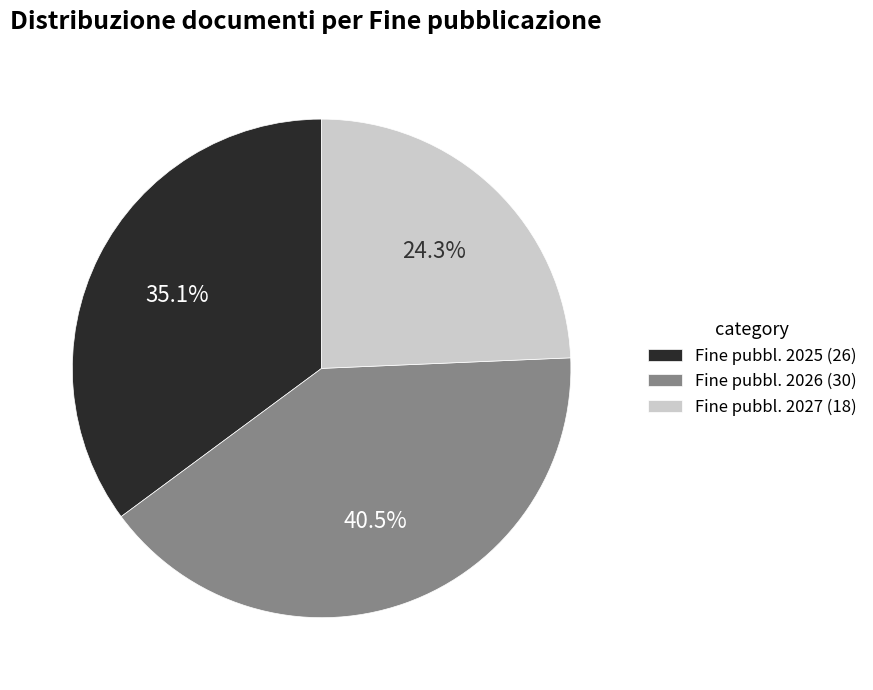

Does any single category account for the majority?

No